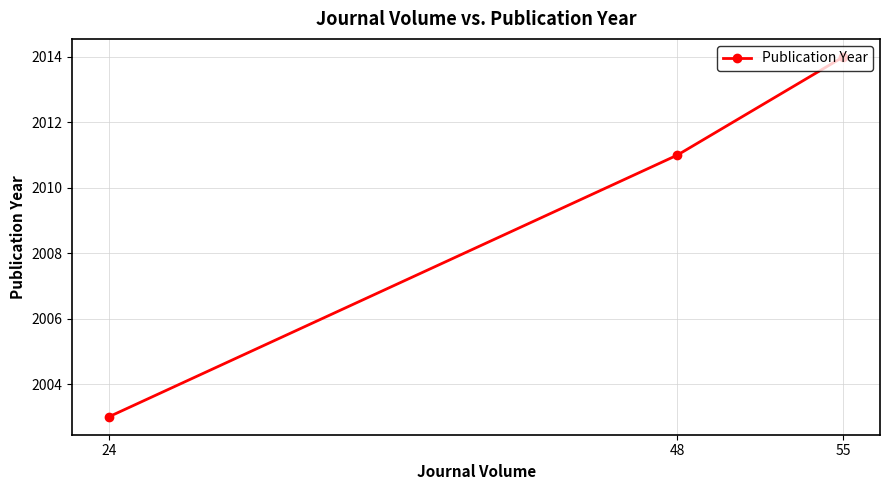

What is the difference between the values at 24 and 48?

8